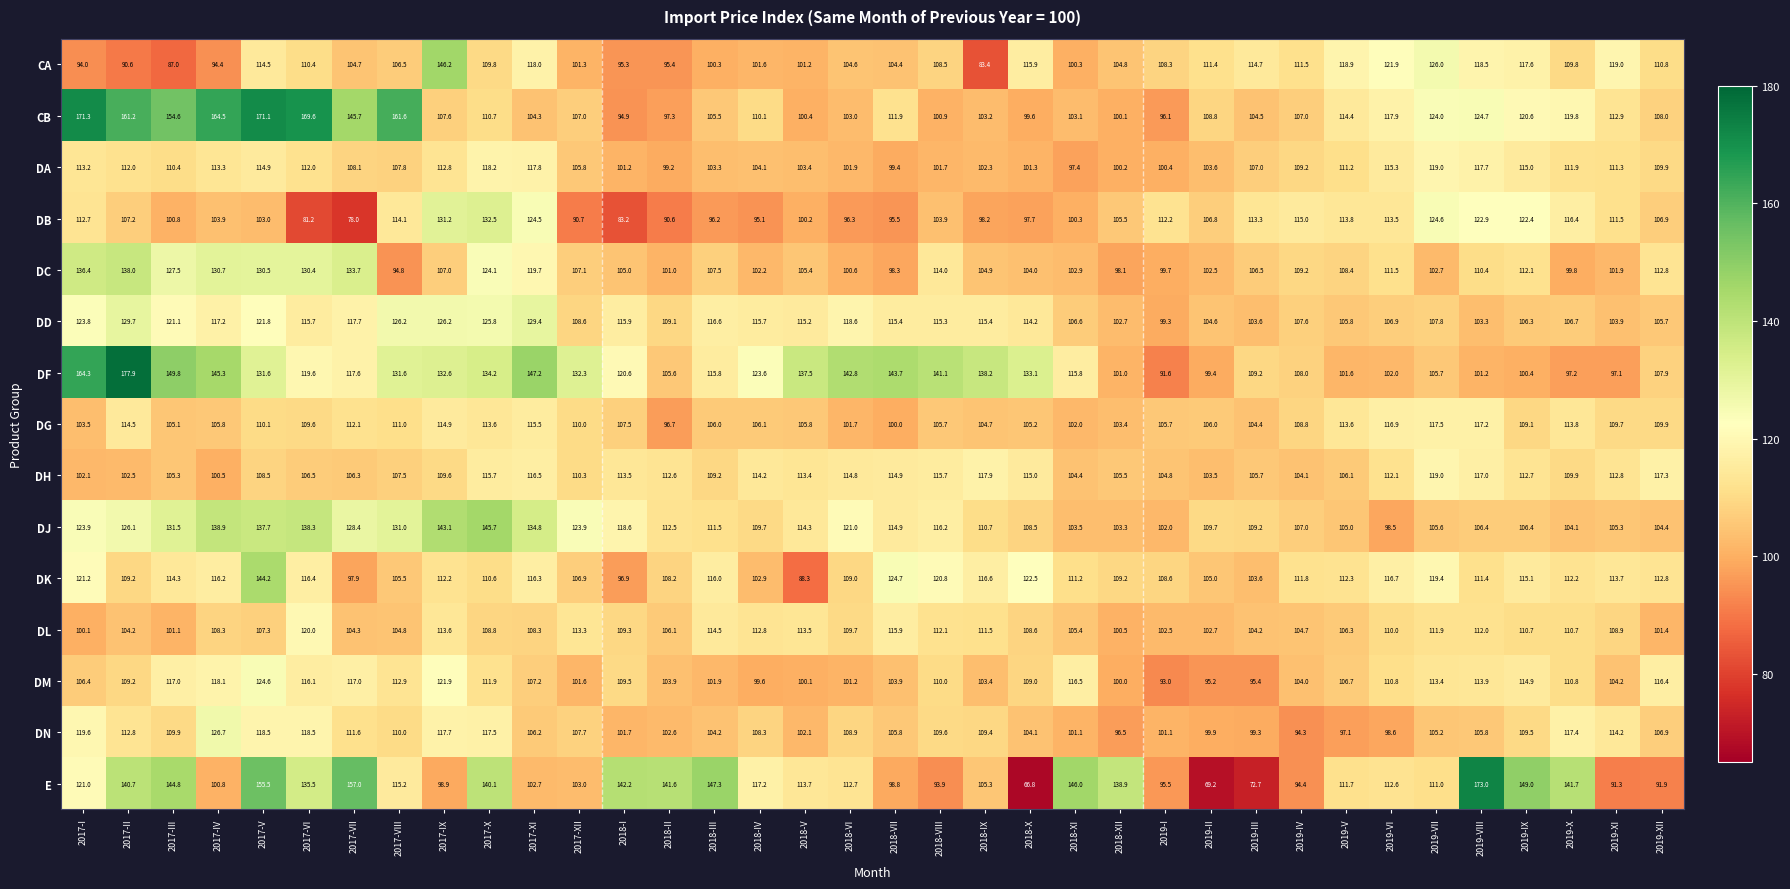

Is it true that DN equals 109.4 at 2018-IX?

True